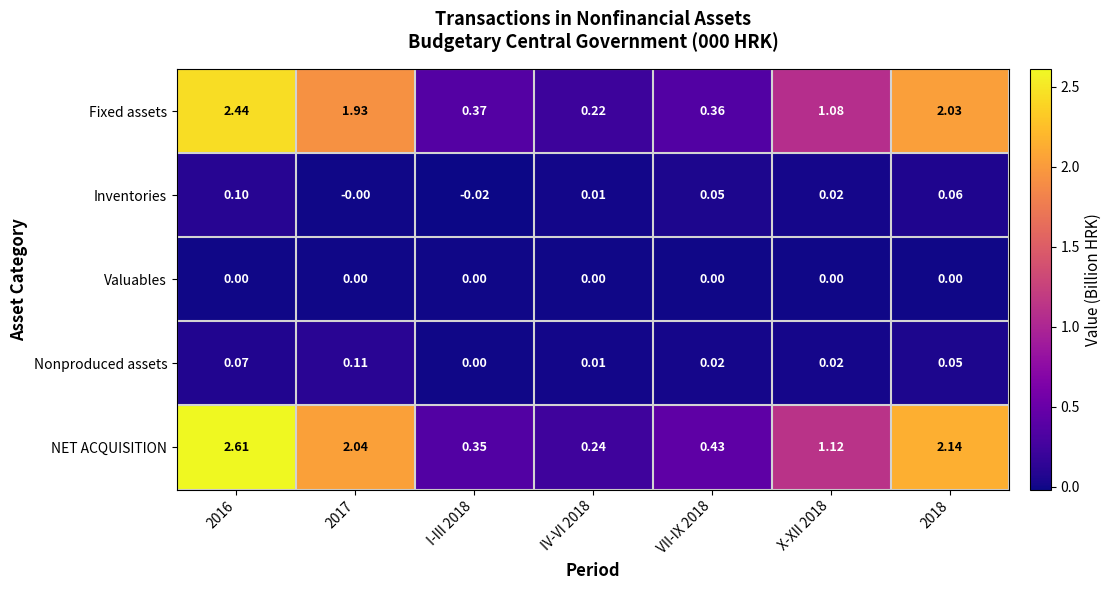

Which series has the largest total across all categories?

NET ACQUISITION